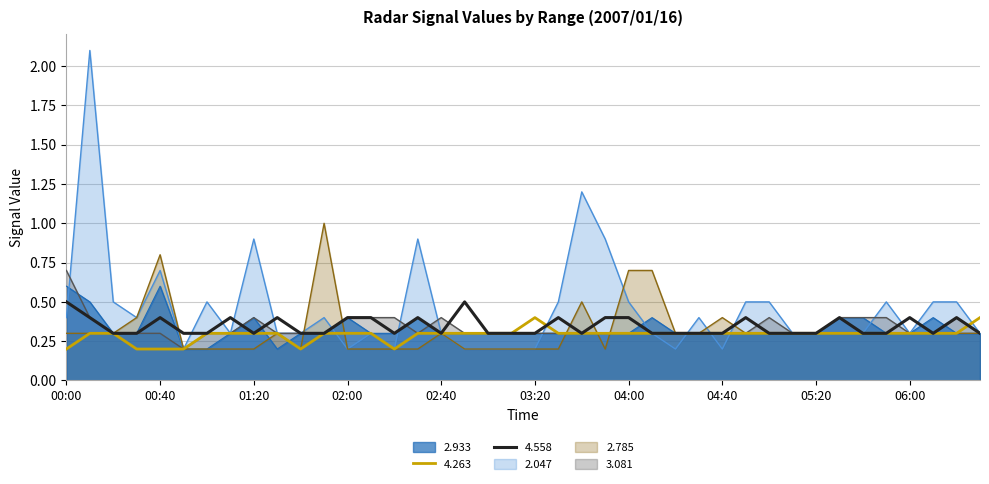

True or false:   3.081 and   4.263 cross at least once.

True